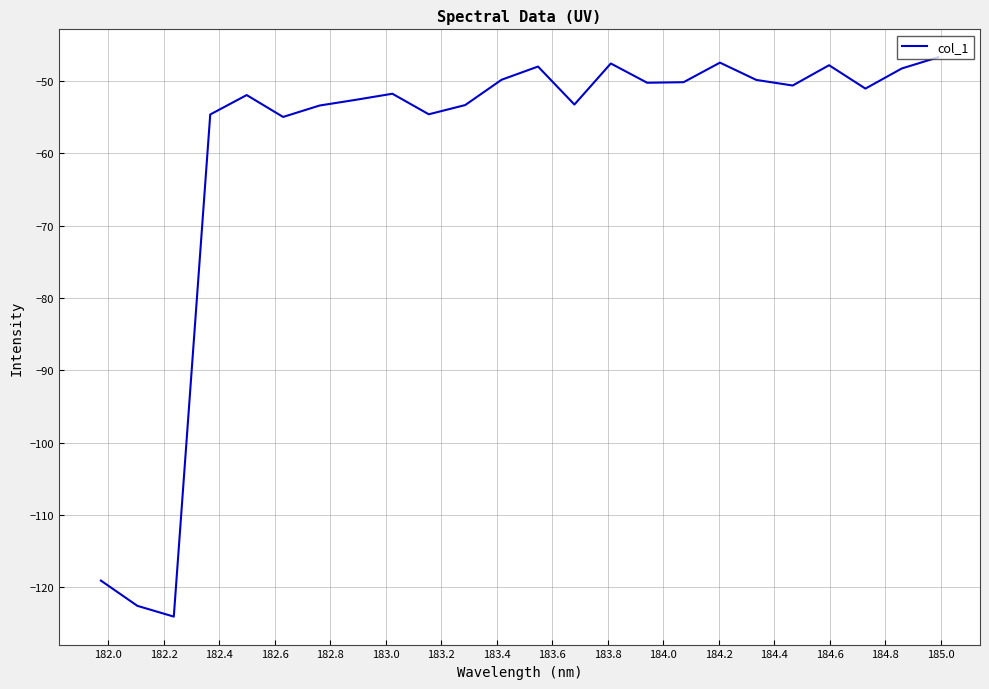

What is the greatest value displayed?

-46.8